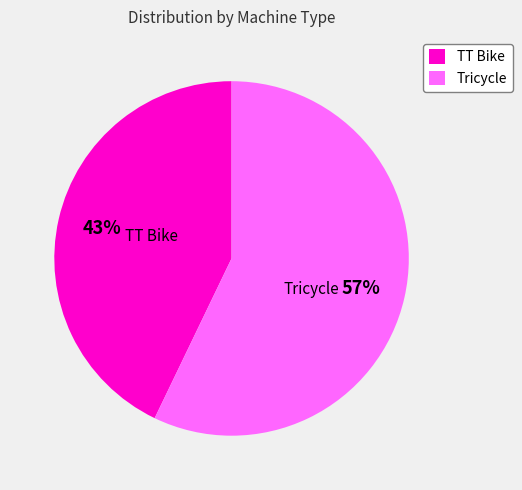

How many segments does this pie chart have?

2